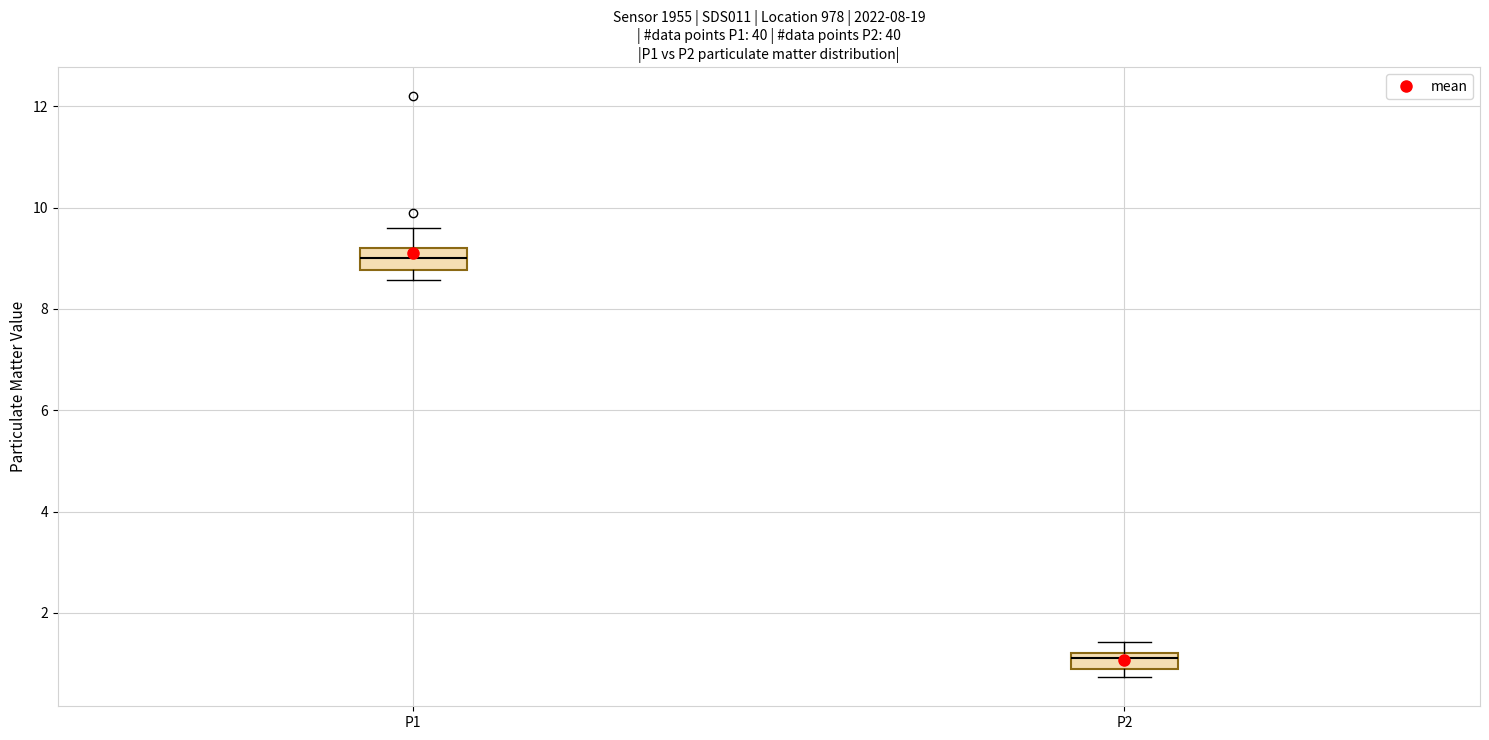

Which box's median line is the highest?

P1